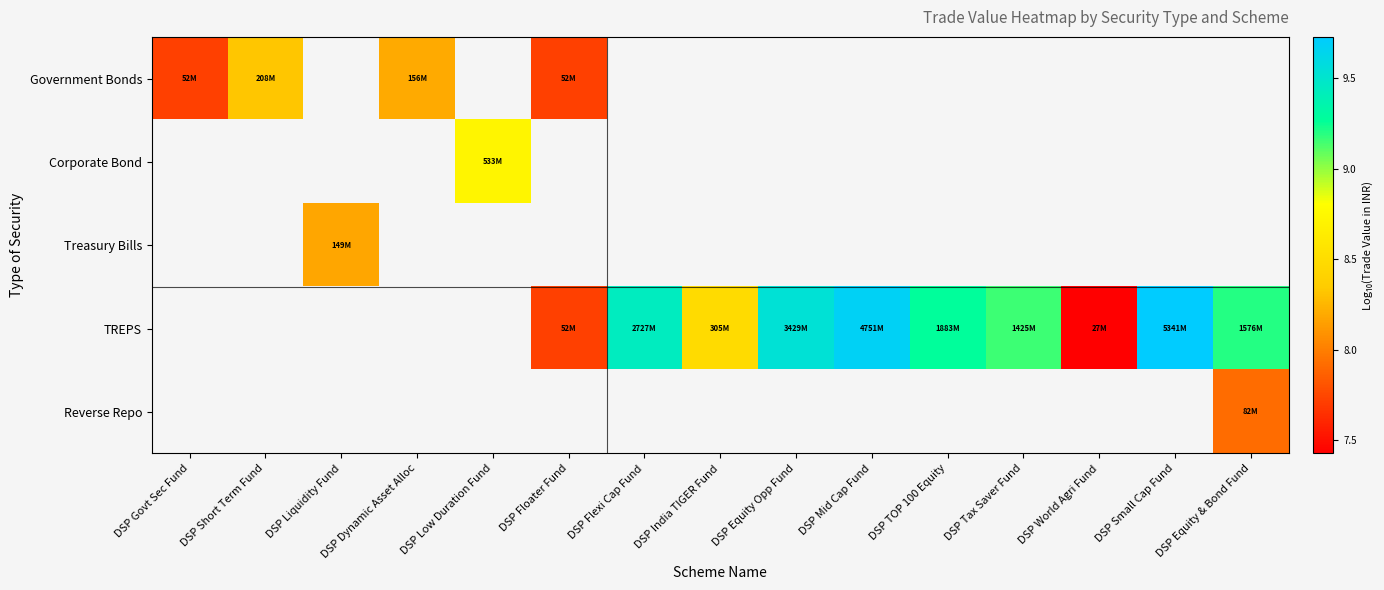

What is the minimum value shown in the chart?

7.4